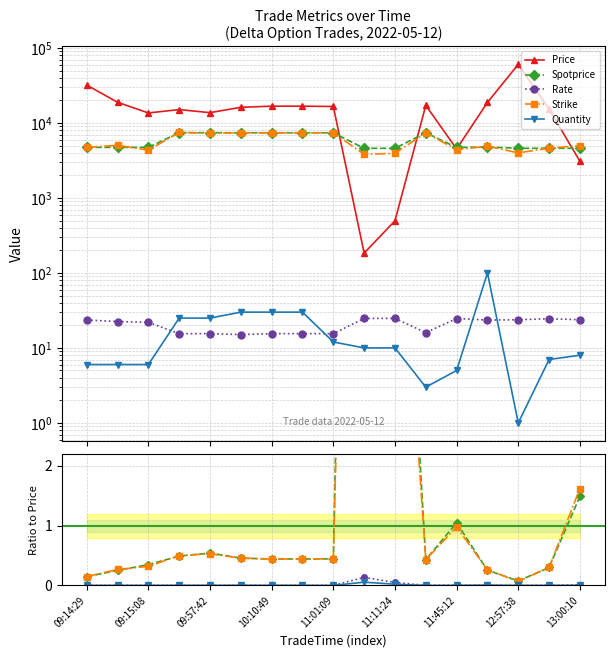

True or false: Price has more than 0 interior local peaks.

True